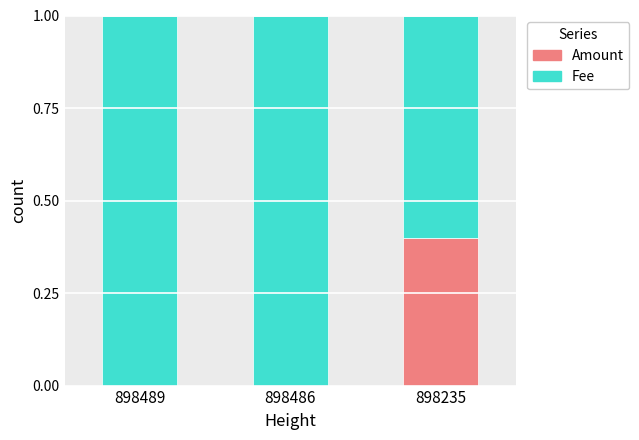

Reading left to right, what are the values for Amount?

898489=0.0	898486=0.0	898235=0.4